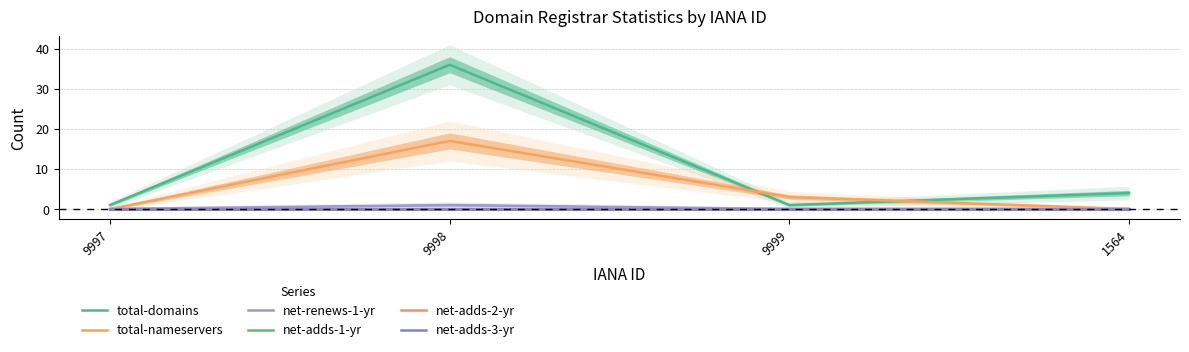

What is the label of the 3rd point from the left?

9999